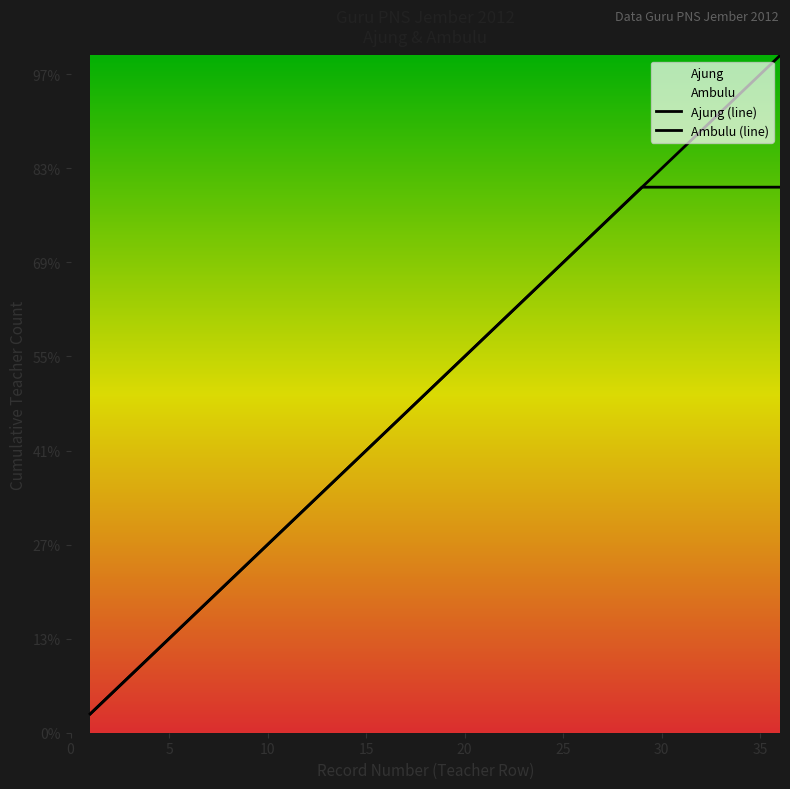

Which series has the widest spread of values?

Ambulu (line)